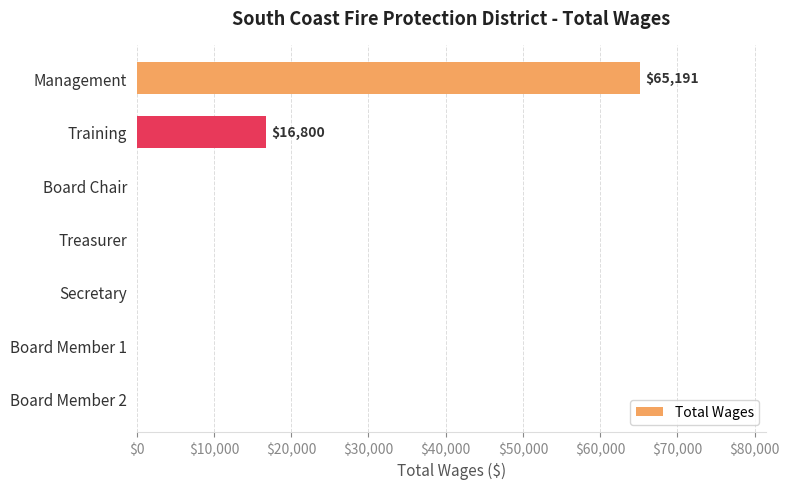

Is it true that the value at Board Member 2 is -23832?

False